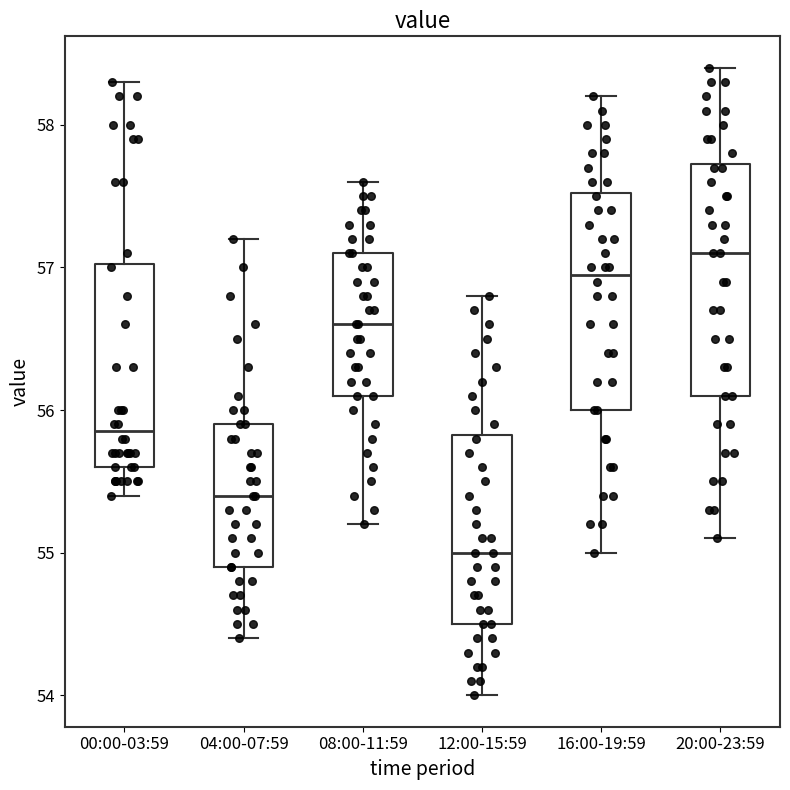

Reading left to right, transcribe this box plot: for each box, give where its median line is, the range the box spans, and where its two whiskers end, as read against the y-axis. The values are not printed on the chart, so give them approximately, as read against the axis.

00:00-03:59: median 55.9, box 55.6 to 57.0, whiskers 55.4 to 58.3
04:00-07:59: median 55.4, box 54.9 to 55.9, whiskers 54.4 to 57.2
08:00-11:59: median 56.6, box 56.1 to 57.1, whiskers 55.2 to 57.6
12:00-15:59: median 55.0, box 54.5 to 55.8, whiskers 54.0 to 56.8
16:00-19:59: median 57.0, box 56.0 to 57.5, whiskers 55.0 to 58.2
20:00-23:59: median 57.1, box 56.1 to 57.7, whiskers 55.1 to 58.4